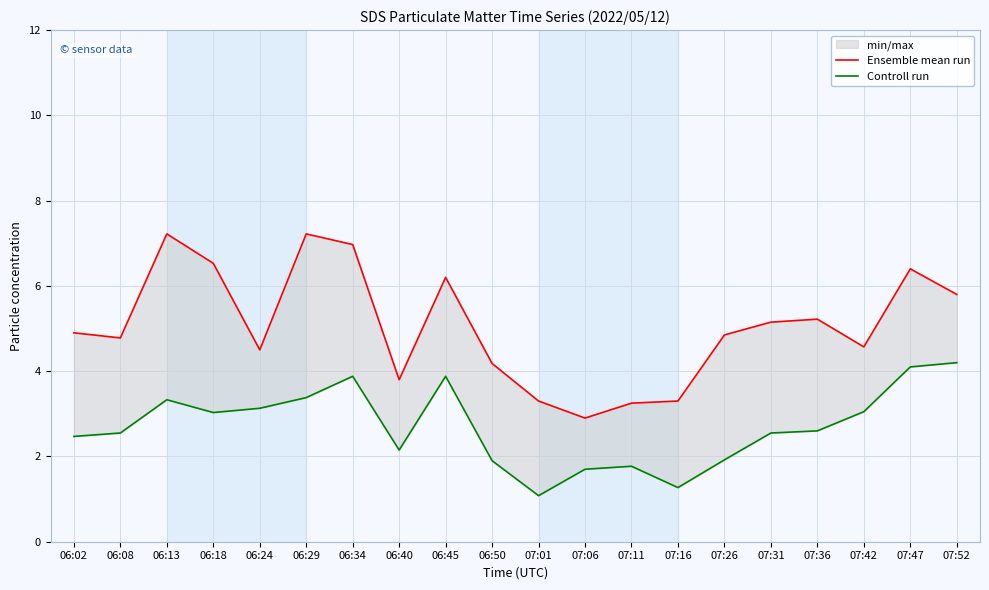

Reading left to right, list all the values displayed in this chart.

Ensemble mean run: 4.9	4.8	7.2	6.5	4.5	7.2	7.0	3.8	6.2	4.2	3.3	2.9	3.2	3.3	4.8	5.2	5.2	4.6	6.4	5.8
Controll run: 2.5	2.5	3.3	3.0	3.1	3.4	3.9	2.1	3.9	1.9	1.1	1.7	1.8	1.3	1.9	2.5	2.6	3.0	4.1	4.2